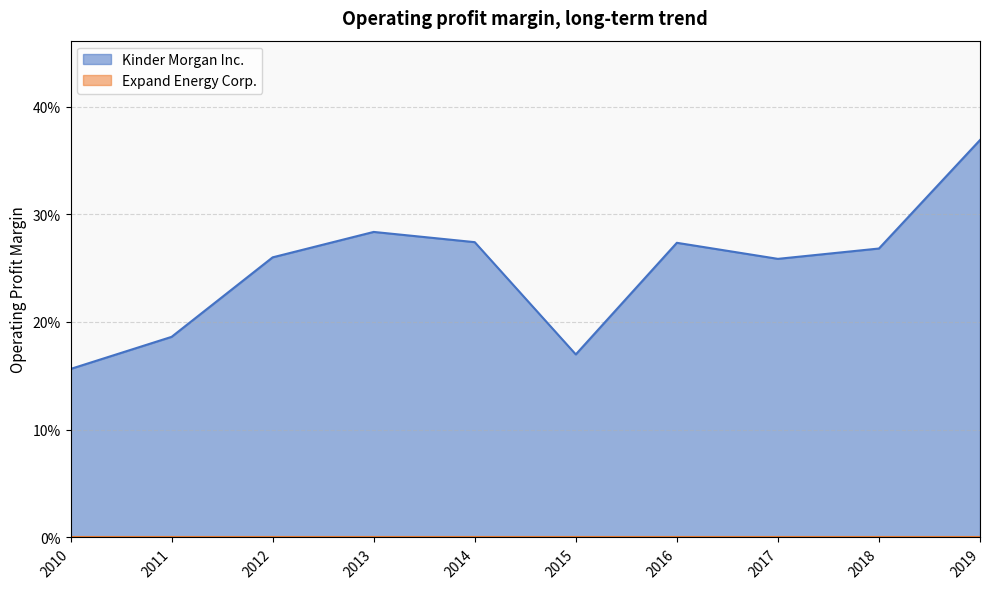

What is the smallest value displayed?

0.2